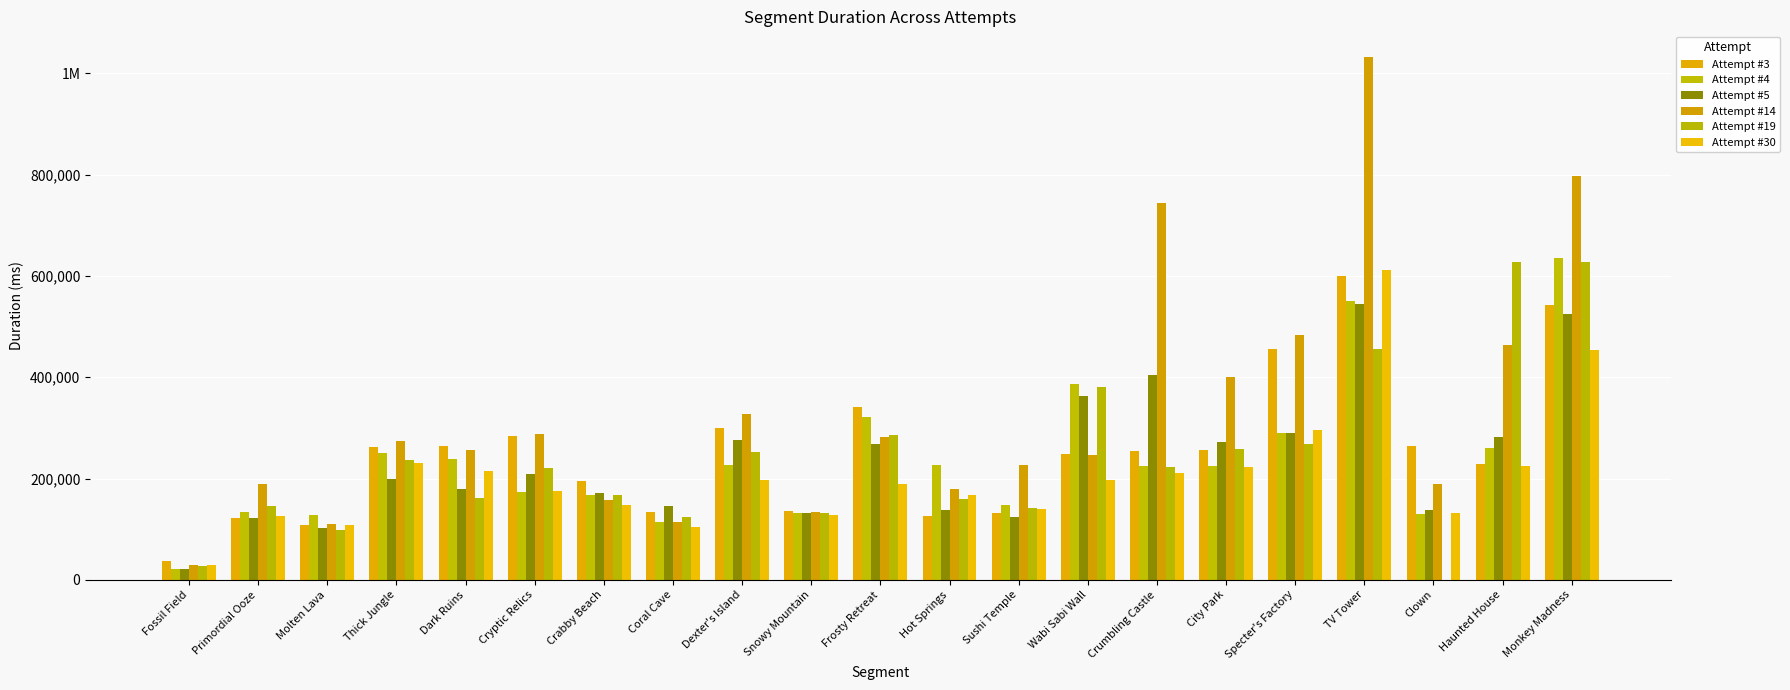

List the labels in order of Attempt #19 value, largest first.

Monkey Madness, Haunted House, TV Tower, Wabi Sabi Wall, Frosty Retreat, Specter's Factory, City Park, Dexter's Island, Thick Jungle, Crumbling Castle, Cryptic Relics, Crabby Beach, Dark Ruins, Hot Springs, Primordial Ooze, Sushi Temple, Snowy Mountain, Coral Cave, Molten Lava, Fossil Field, Clown